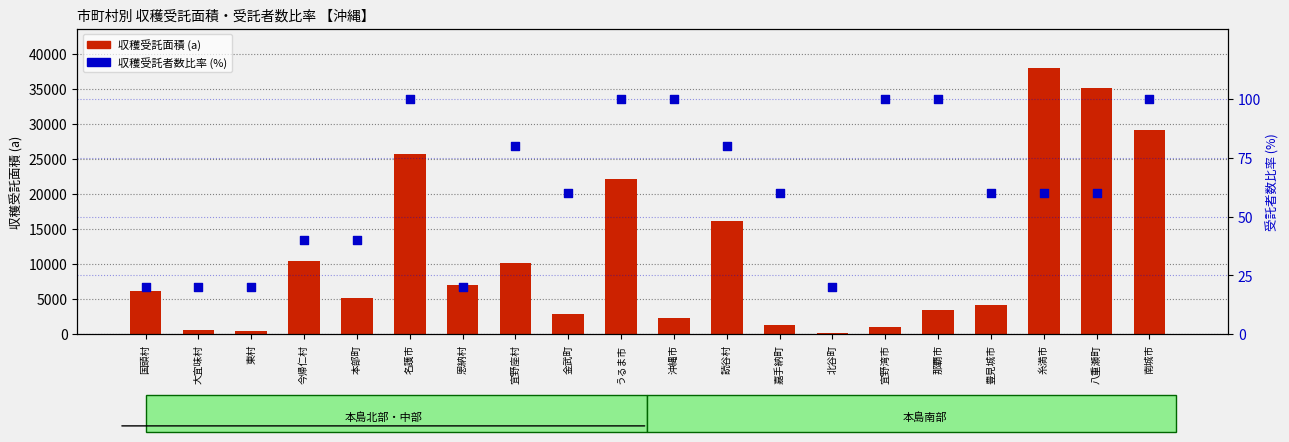

Which series has the largest total across all categories?

収穫受託面積